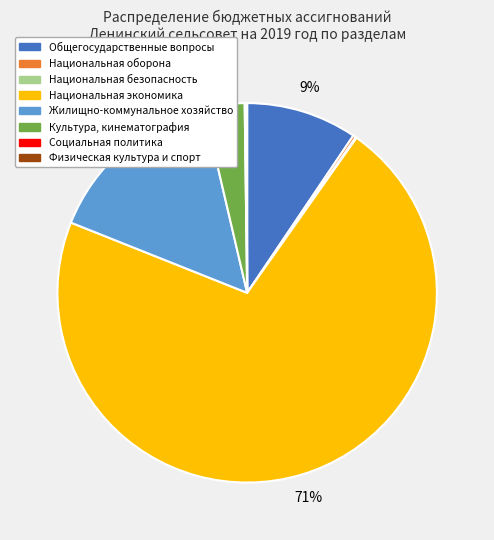

To the nearest percent, what is the average slice percentage?

12%